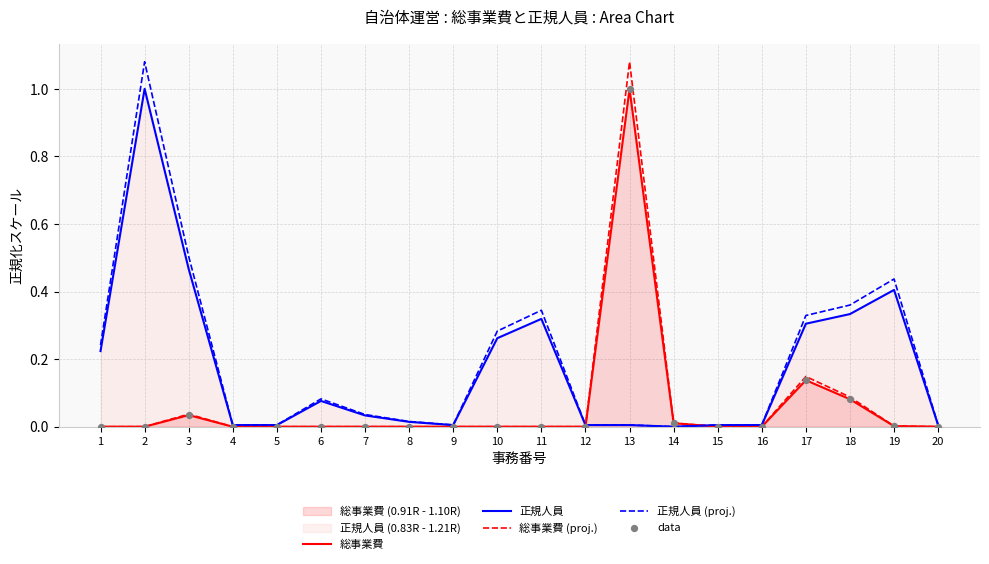

At how many categories does at least one series exceed 0?

20